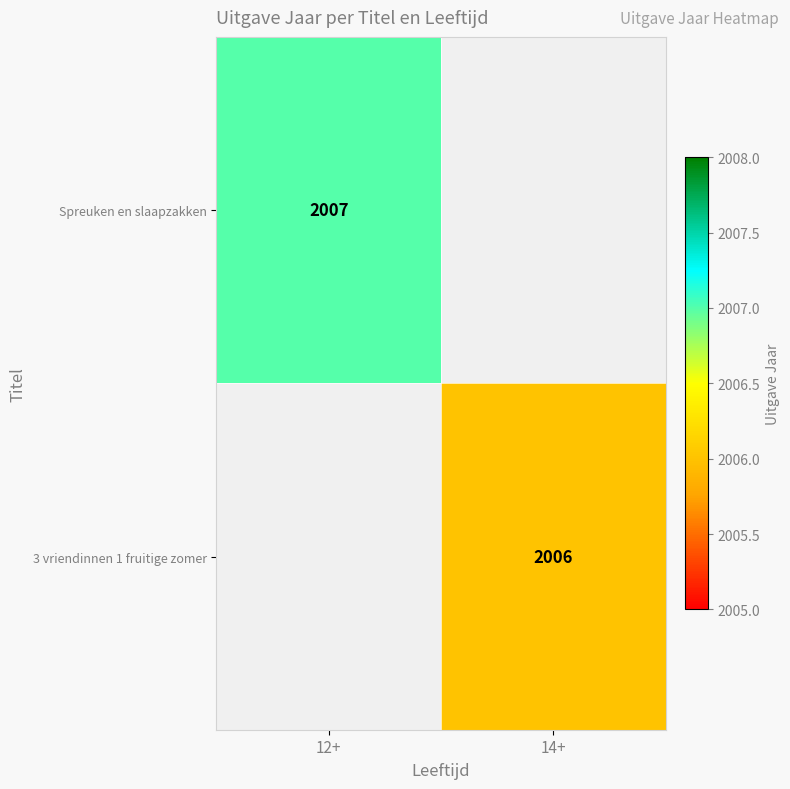

Is the value of 3 vriendinnen 1 fruitige zomer at 14+ greater than the value of Spreuken en slaapzakken at 12+?

No